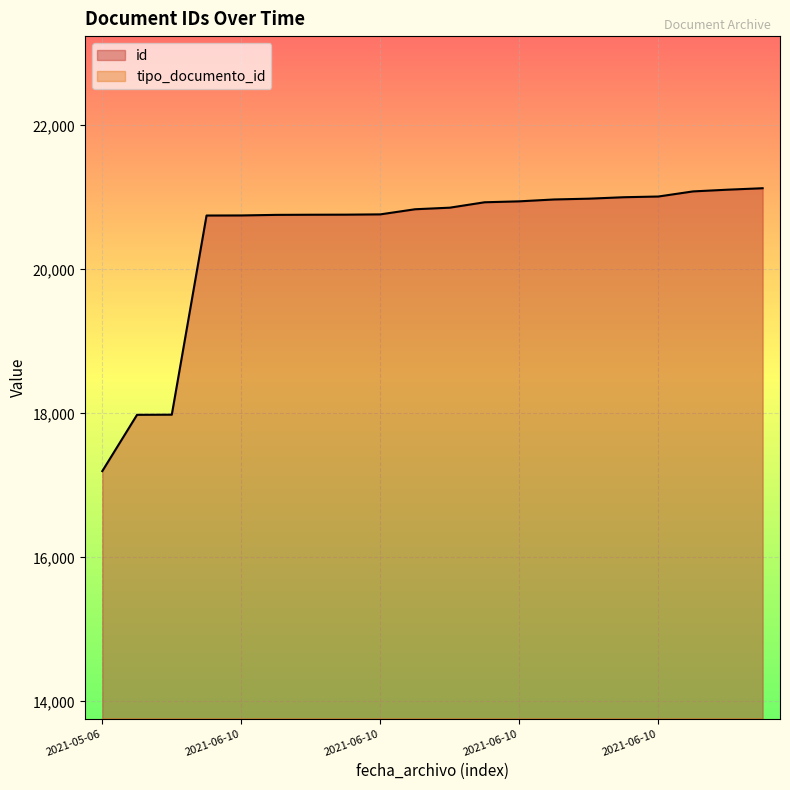

What is the average value of the tipo_documento_id series?

284